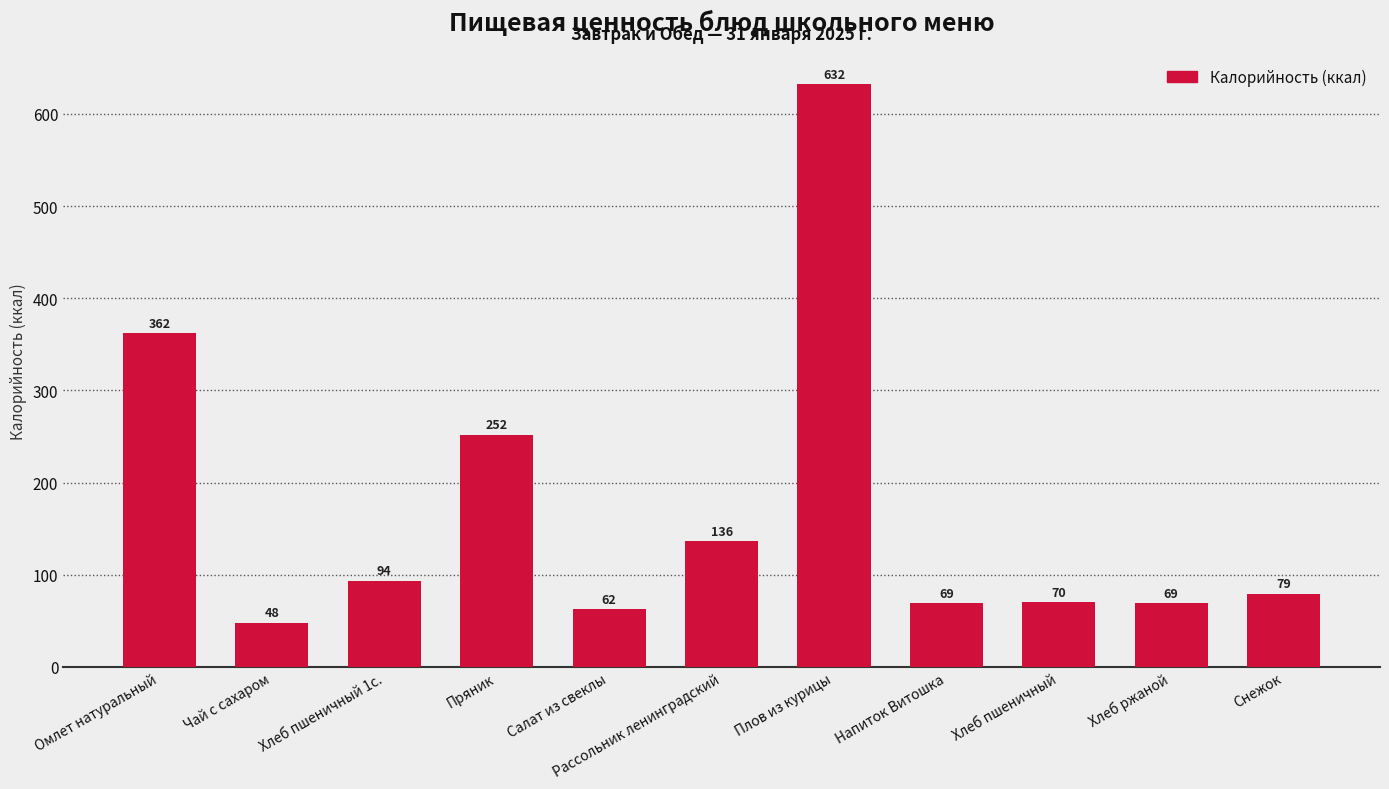

What is the greatest value displayed?

632.2